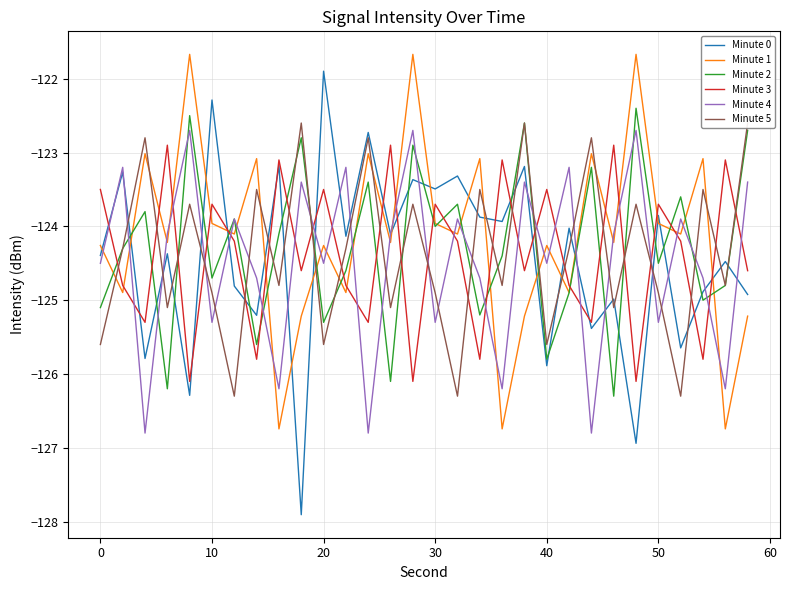

Which series has the largest total across all categories?

Minute 1